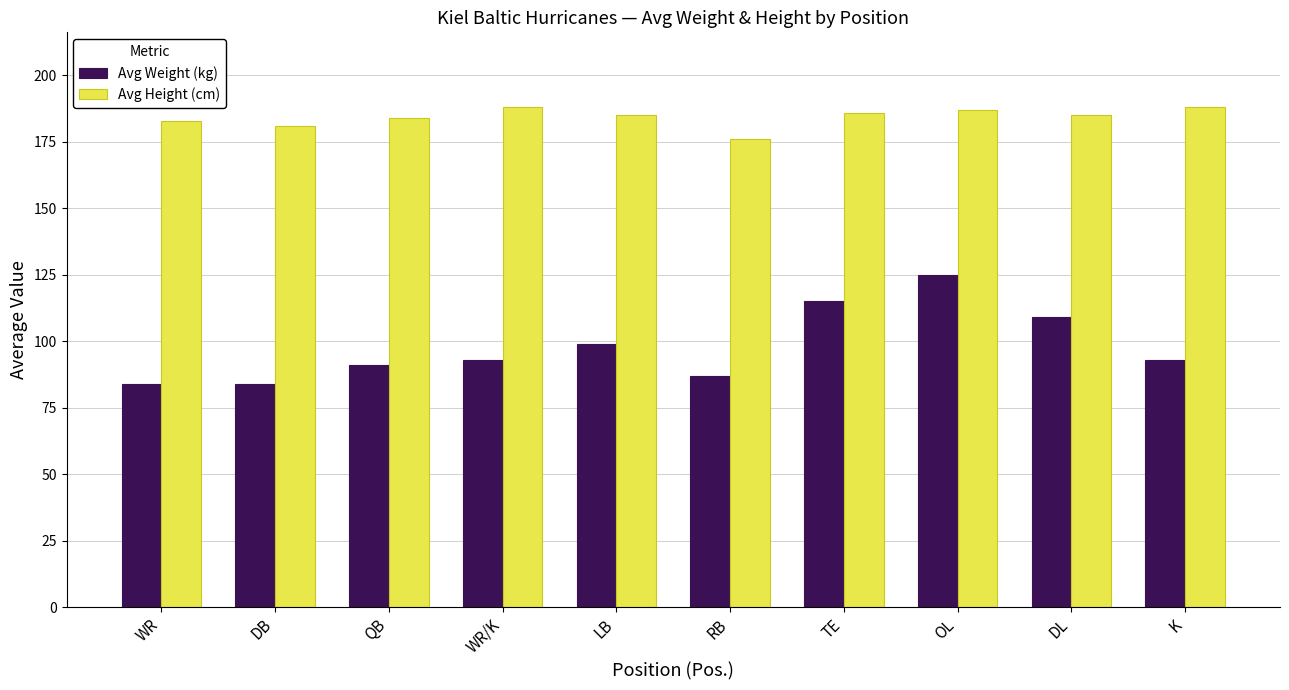

Are the bars grouped side by side (vs. stacked)?

Yes